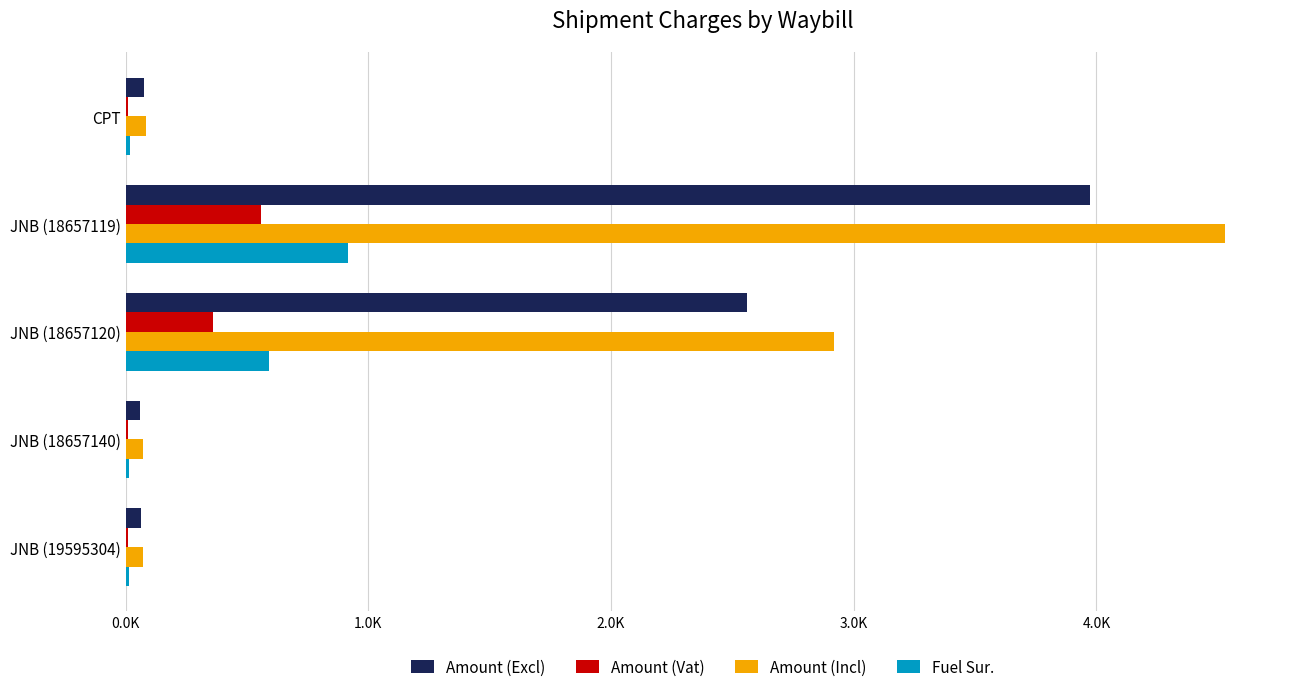

At which label does Amount (Vat) reach its peak?

JNB (18657119)